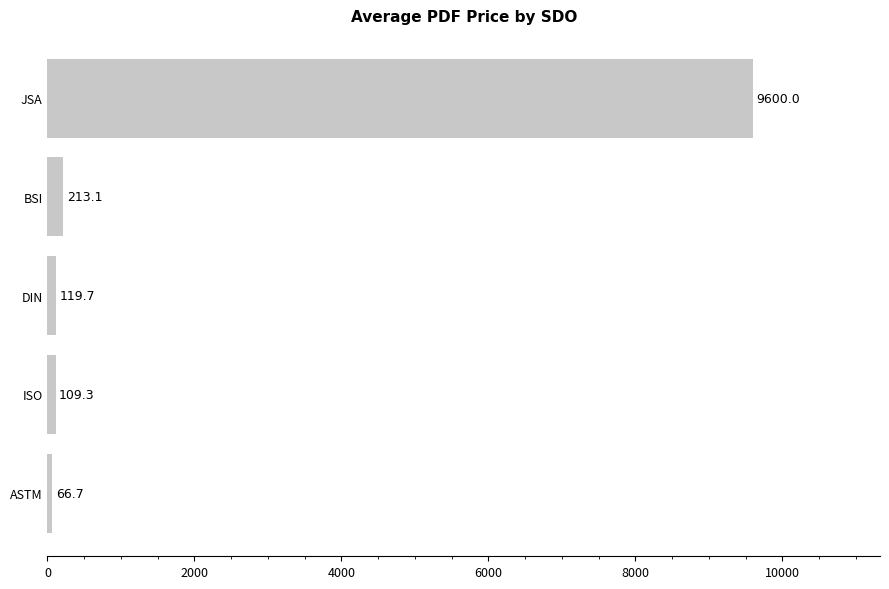

Rank the categories by value from highest to lowest.

JSA, BSI, DIN, ISO, ASTM